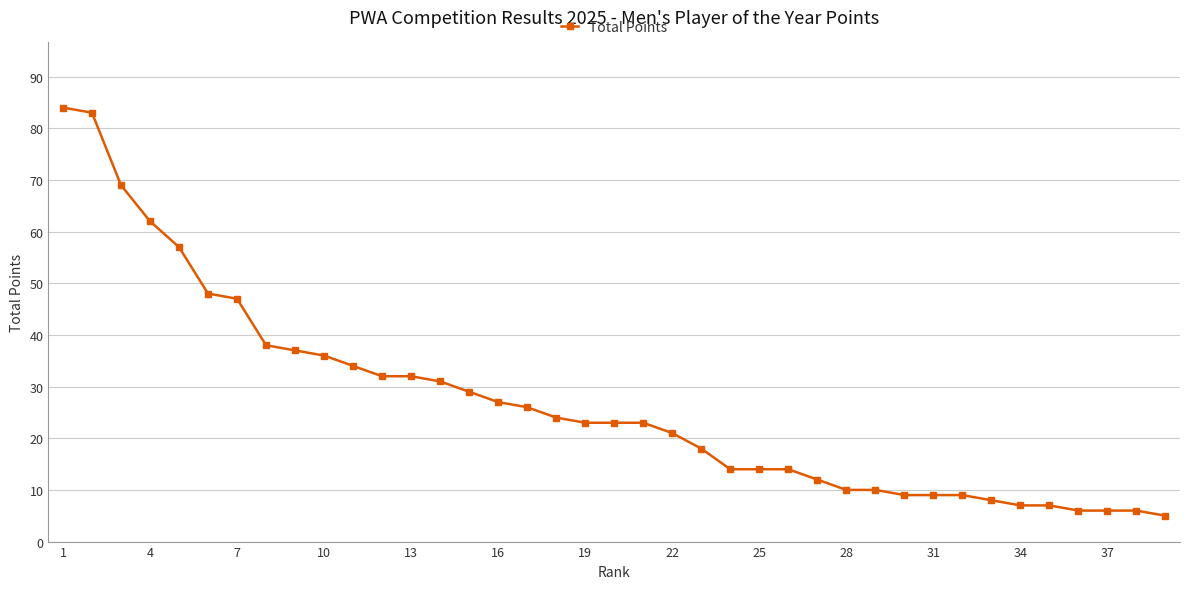

What is the greatest value displayed?

84